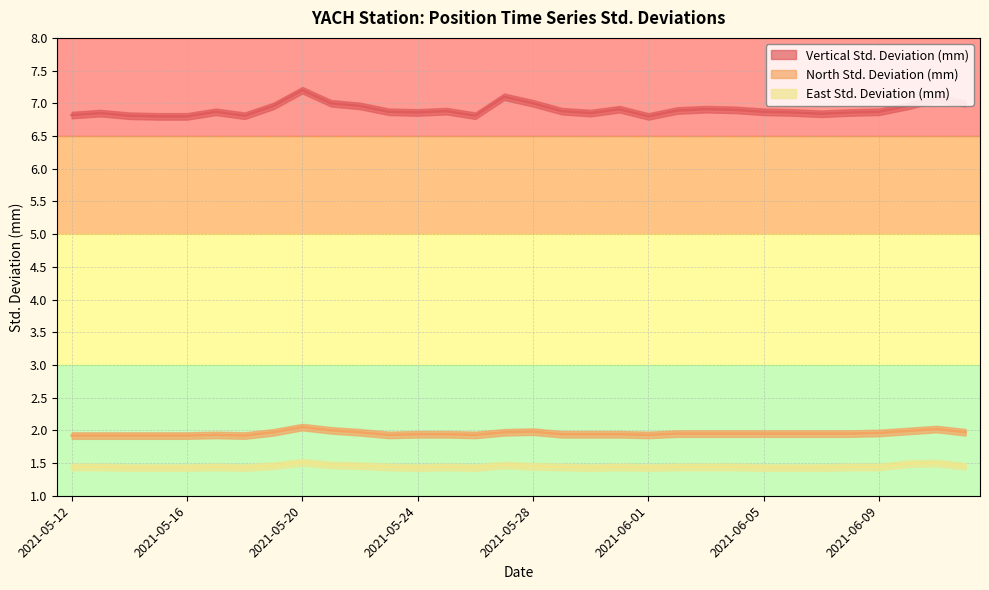

At 2021-05-13, list the series in order from largest to smallest.

Vertical Std. Deviation (mm), North Std. Deviation (mm), East Std. Deviation (mm)